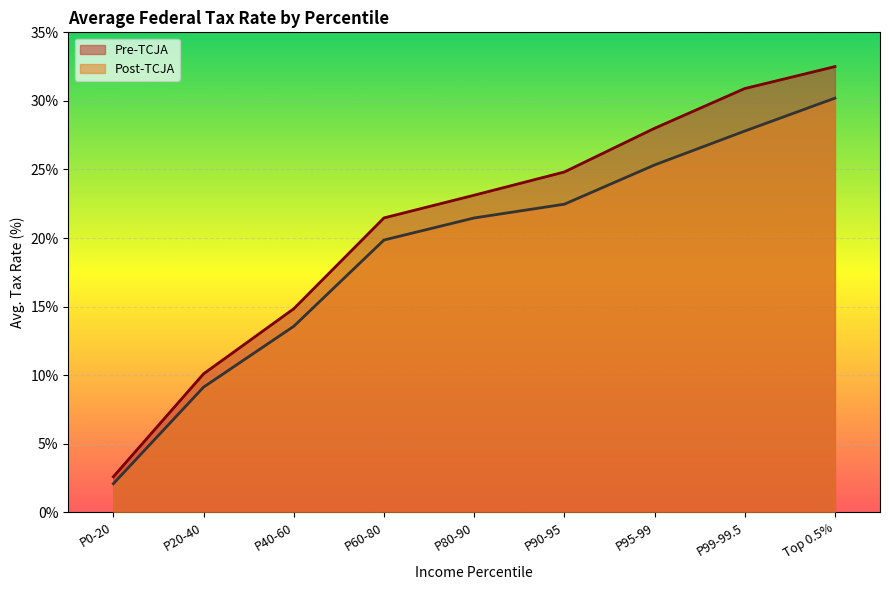

Which series has the largest total across all categories?

Pre-TCJA